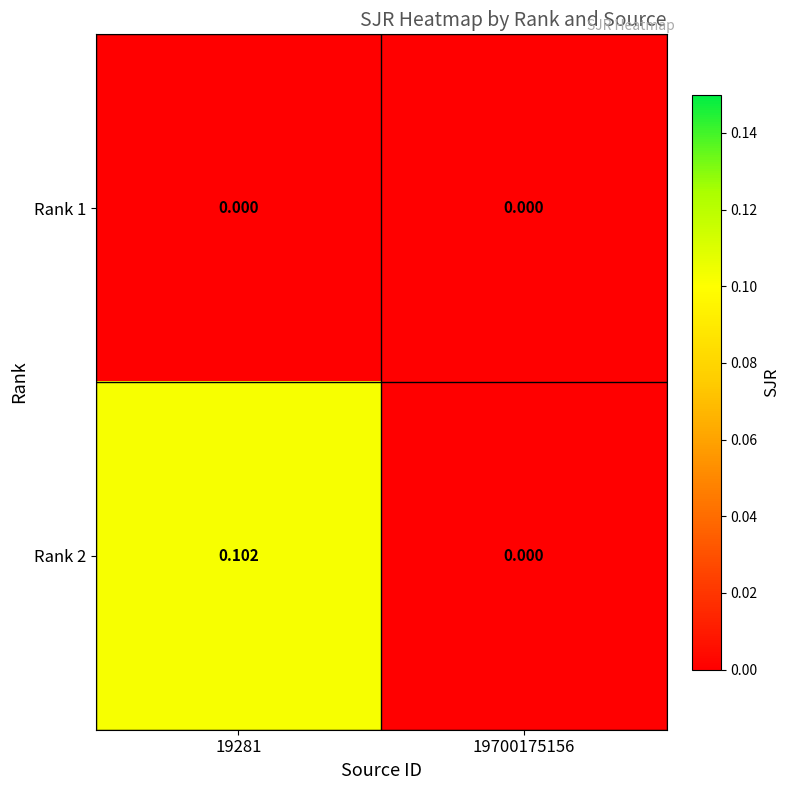

List the series in order of their overall mean, highest first.

Rank 2, Rank 1